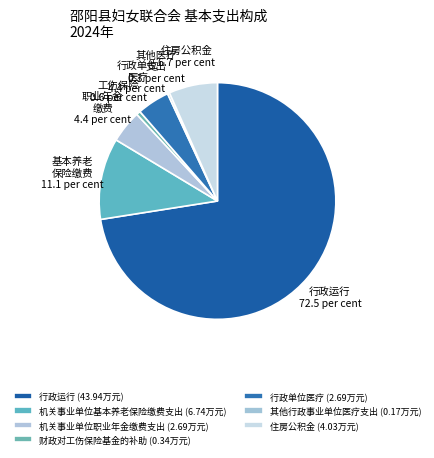

What percentage is the 住房公积金 slice, to the nearest percent?

7%